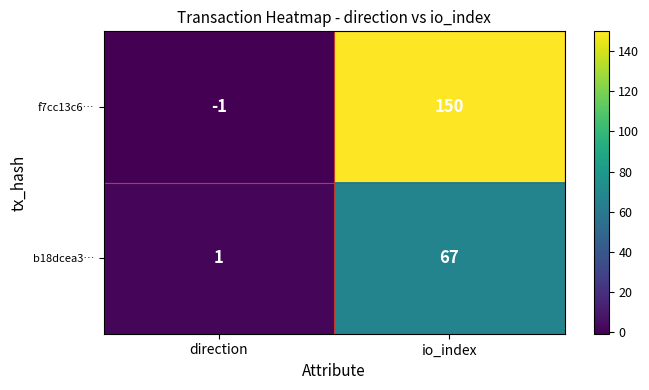

The value of b18dcea3… at io_index is 94. True or false?

False